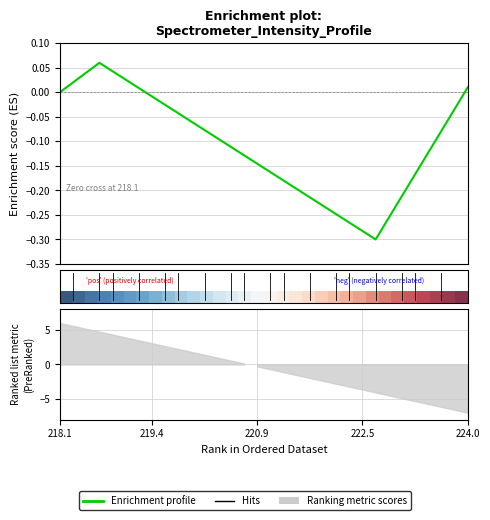

Between 27 and 18, which is larger?

27